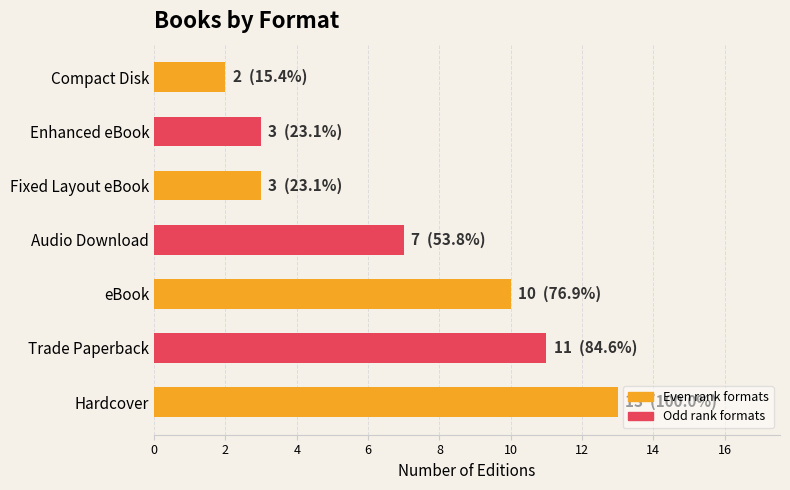

Which category has the lowest value across all series?

Compact Disk